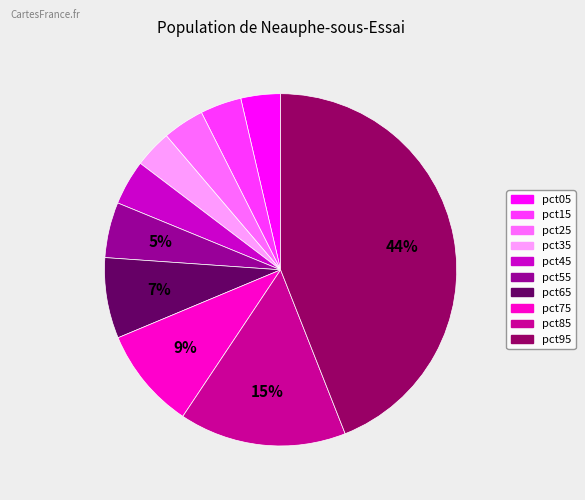

How many slices are in this pie chart?

10